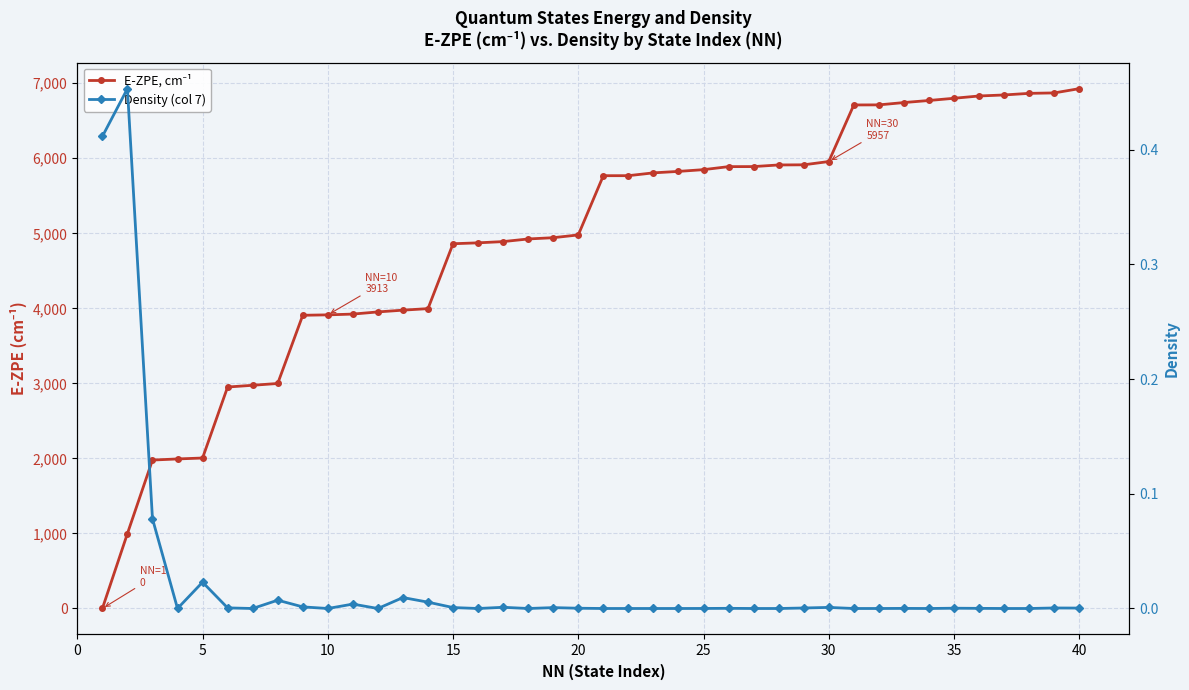

True or false: E-ZPE, cm⁻¹ has a value of 1561.9 at 37.

False